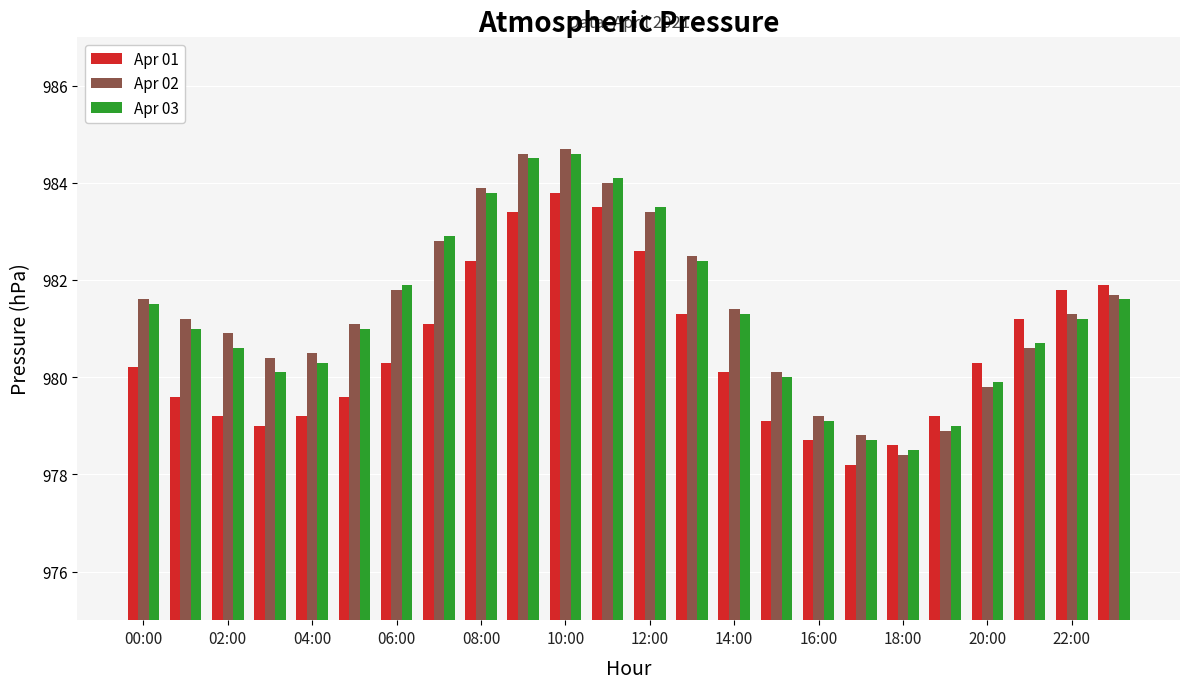

What is the highest value of the Apr 03 series?

984.6